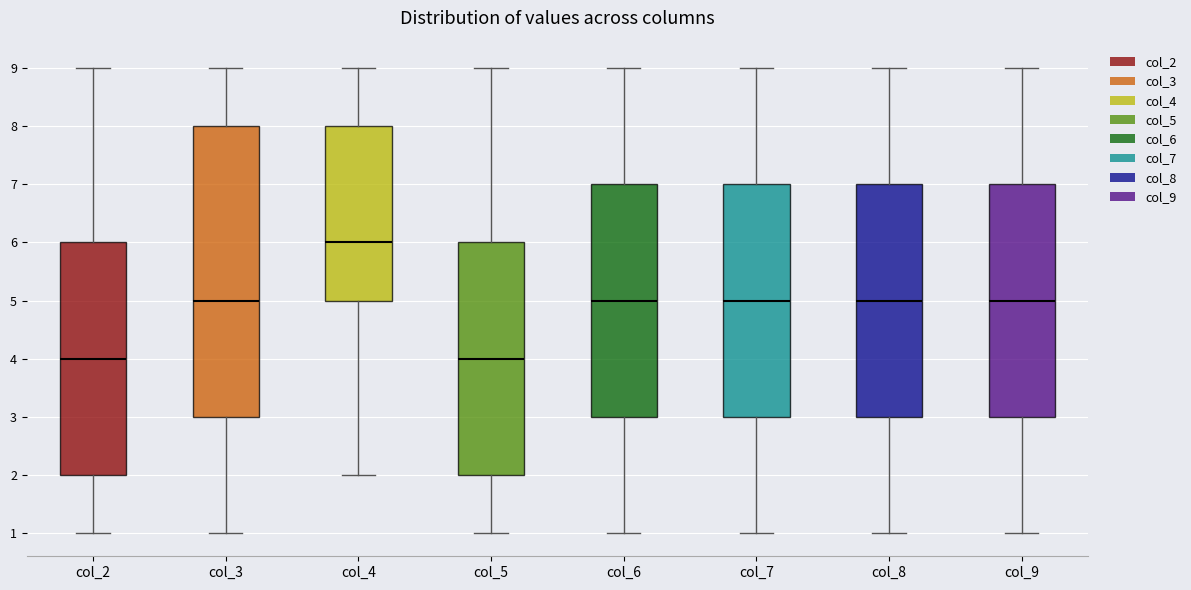

Where is the upper edge of the box for col_2 on the y-axis? The values are not printed on the chart, so give them approximately, as read against the axis.

6